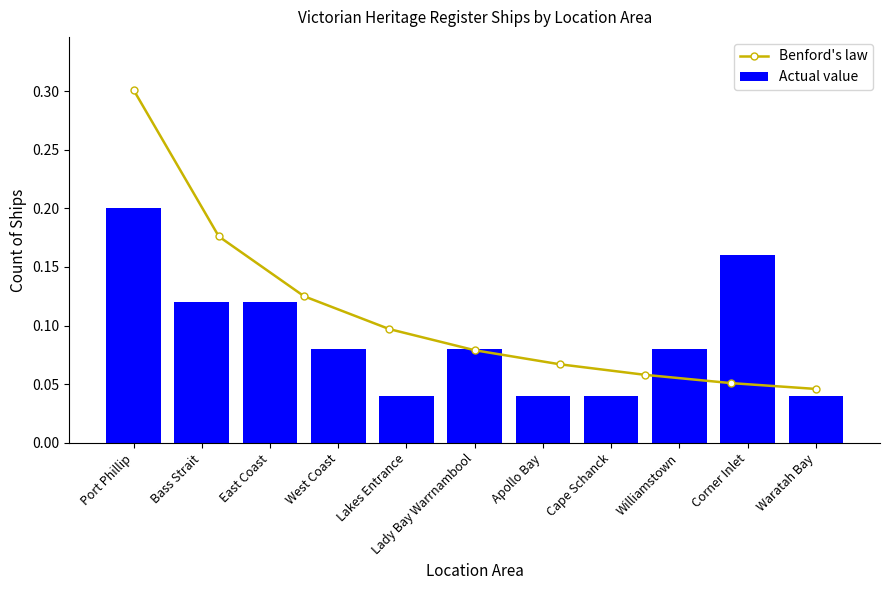

Reading left to right, list all the values displayed in this chart.

0.2	0.1	0.1	0.1	0.0	0.1	0.0	0.0	0.1	0.2	0.0